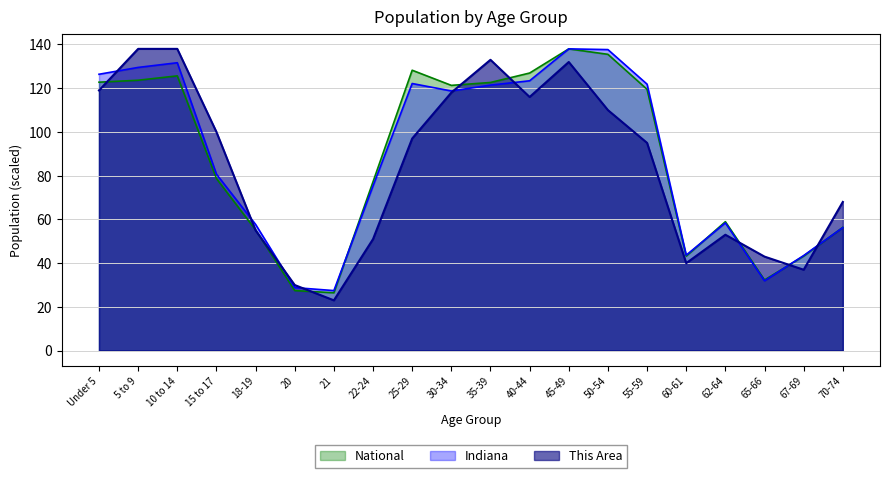

At which label does National first exceed 119?

Under 5